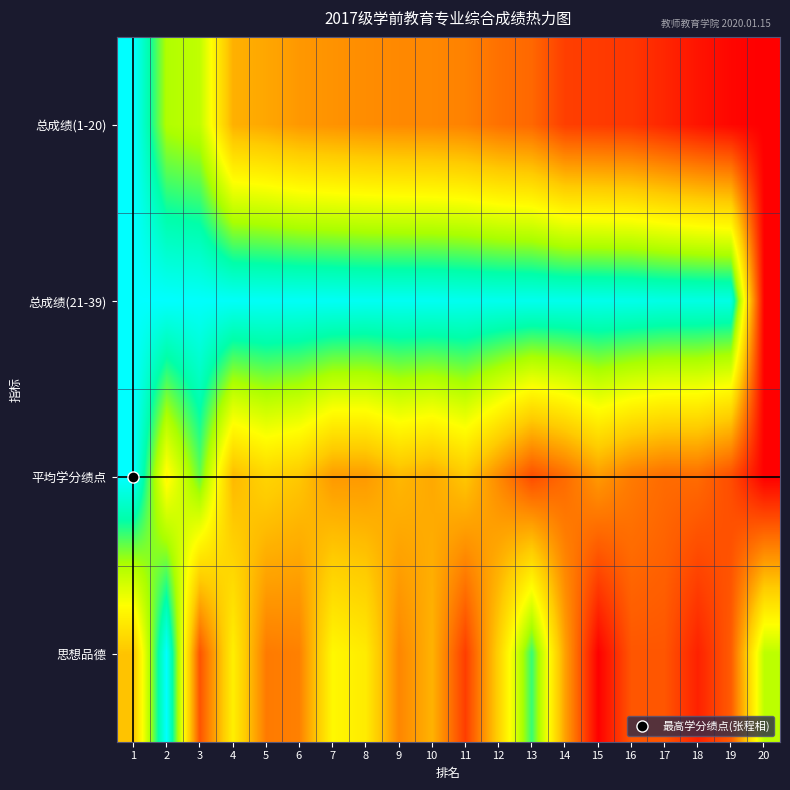

How many data points does each series have?

20